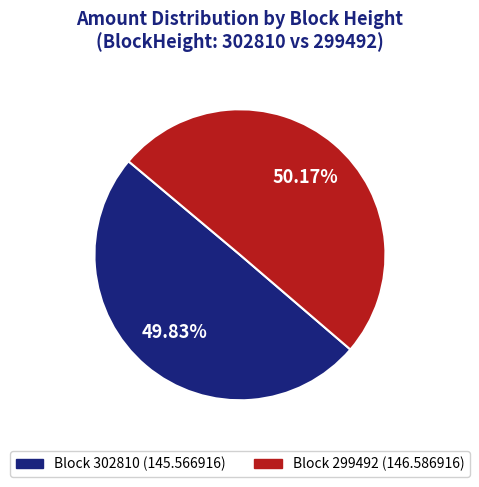

Does any single category account for the majority?

Yes